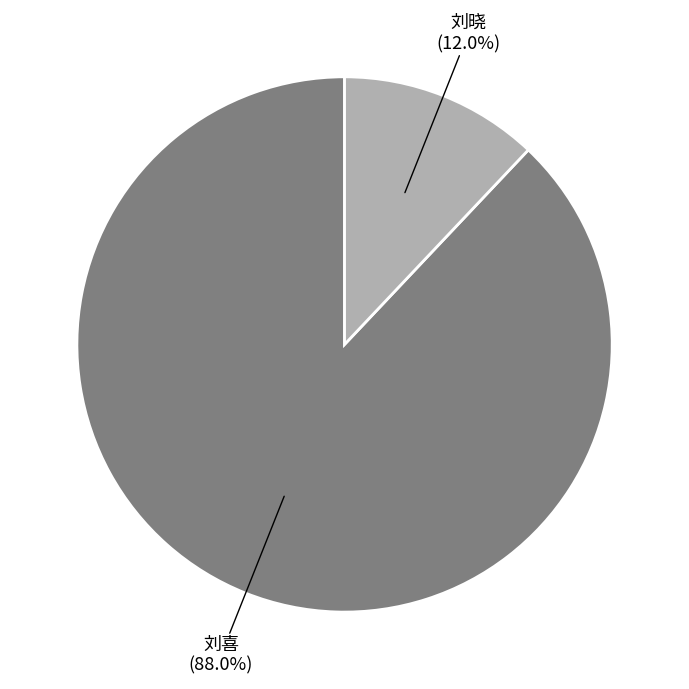

Is there a majority slice in this chart?

Yes